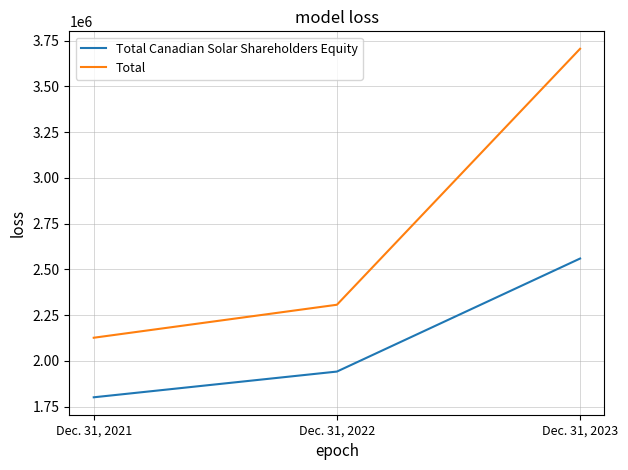

Reading right to left, what are all the values shown in this chart?

Total Canadian Solar Shareholders Equity: 2559243	1941639	1801083
Total: 3705244	2306694	2126438